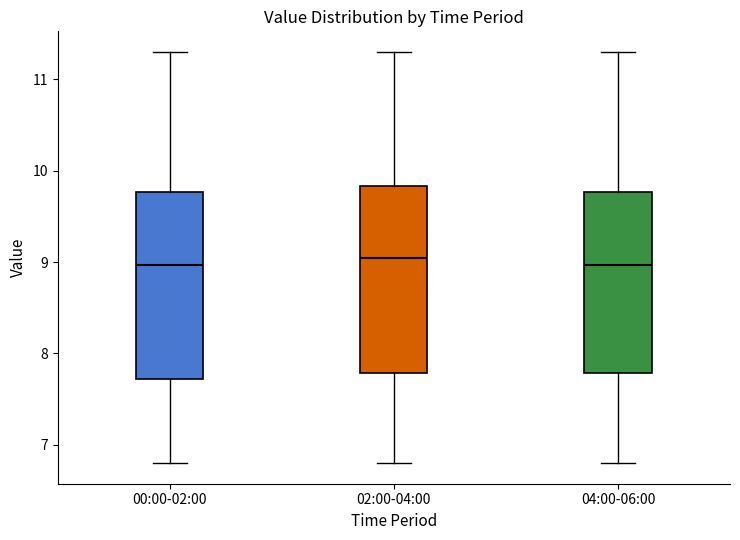

Reading left to right, transcribe this box plot: for each box, give where its median line is, the range the box spans, and where its two whiskers end, as read against the y-axis. The values are not printed on the chart, so give them approximately, as read against the axis.

00:00-02:00: median 9.0, box 7.7 to 9.8, whiskers 6.8 to 11.3
02:00-04:00: median 9.1, box 7.8 to 9.8, whiskers 6.8 to 11.3
04:00-06:00: median 9.0, box 7.8 to 9.8, whiskers 6.8 to 11.3